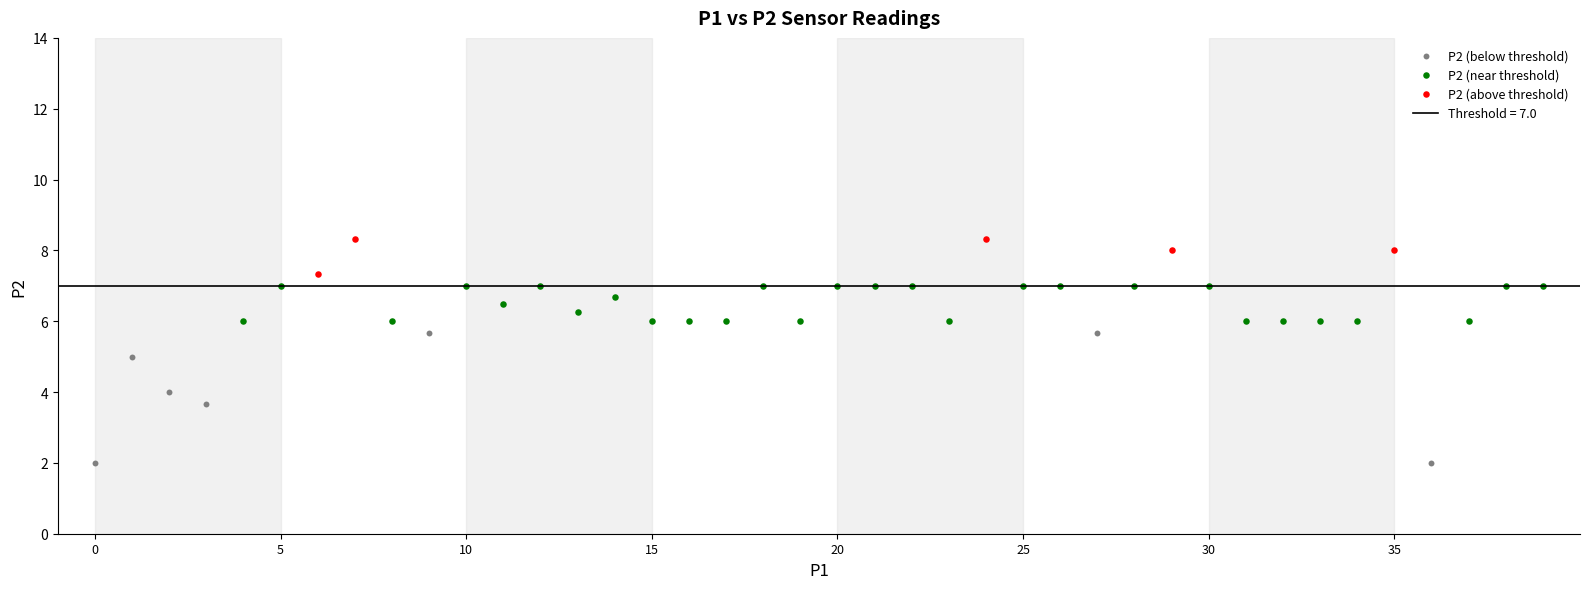

Which series reaches the maximum Y coordinate?

P2 (above threshold)